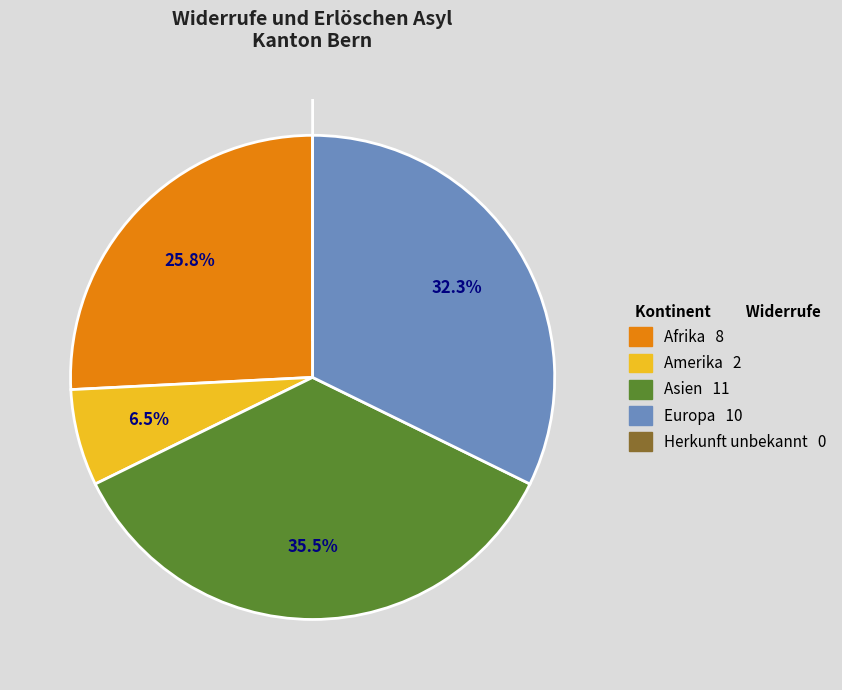

What is the largest slice in the pie chart?

Asien